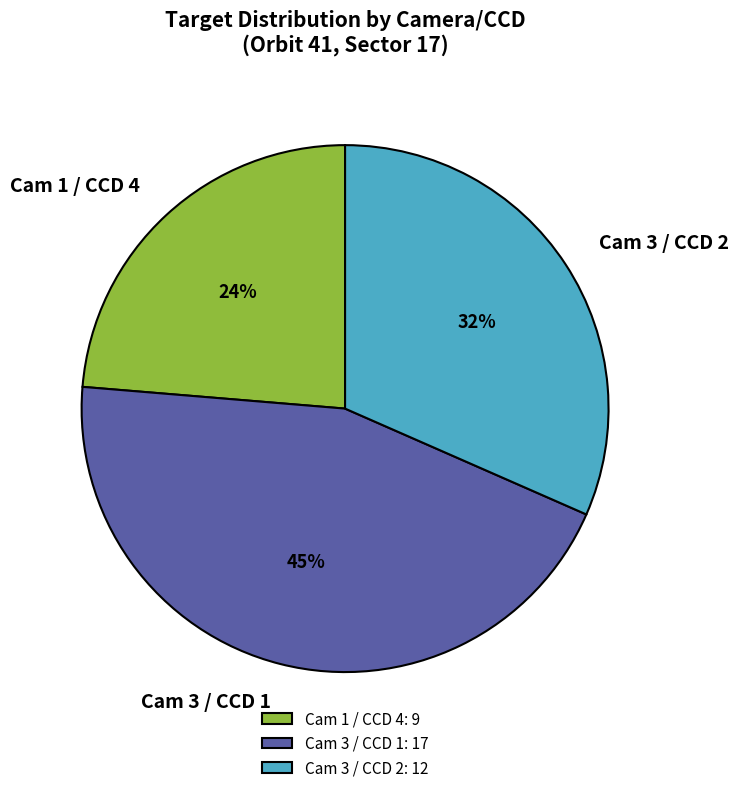

To the nearest percent, what is the average slice percentage?

33%